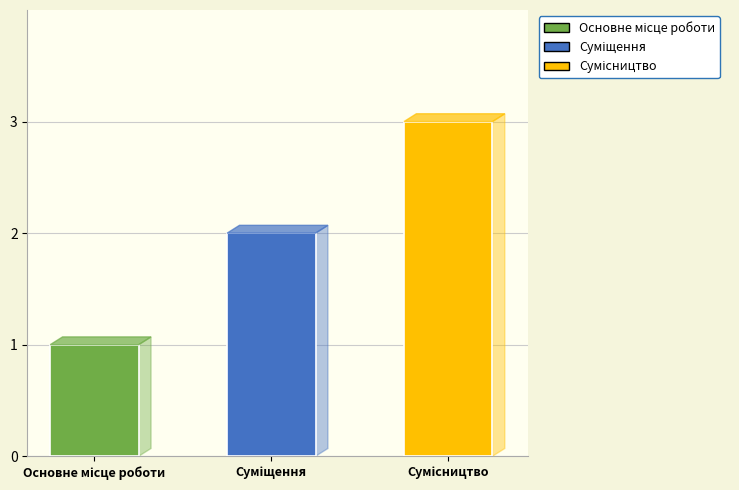

How many data points are less than 2?

1